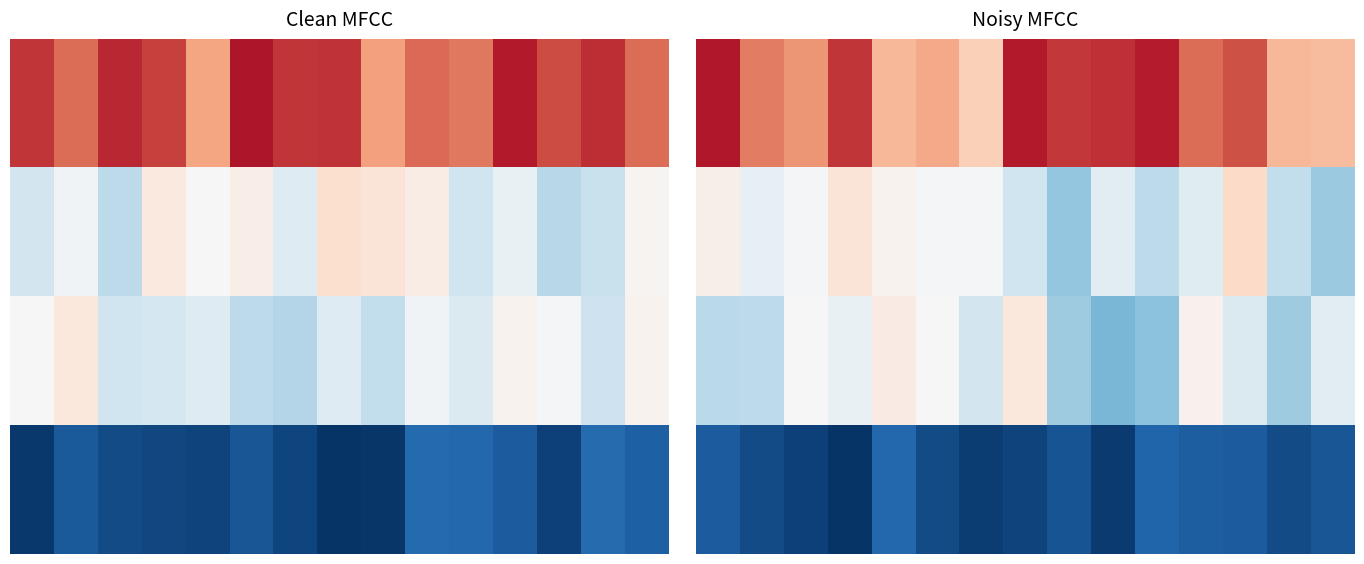

What is the difference between the highest and lowest values at 2?

23.4